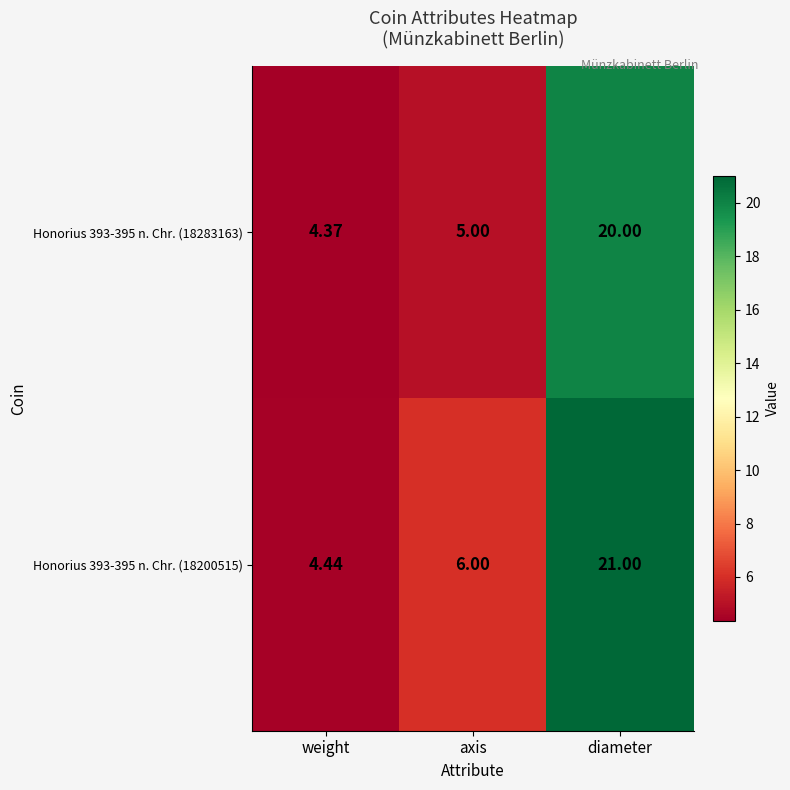

At which category is the sum across all series the highest?

diameter